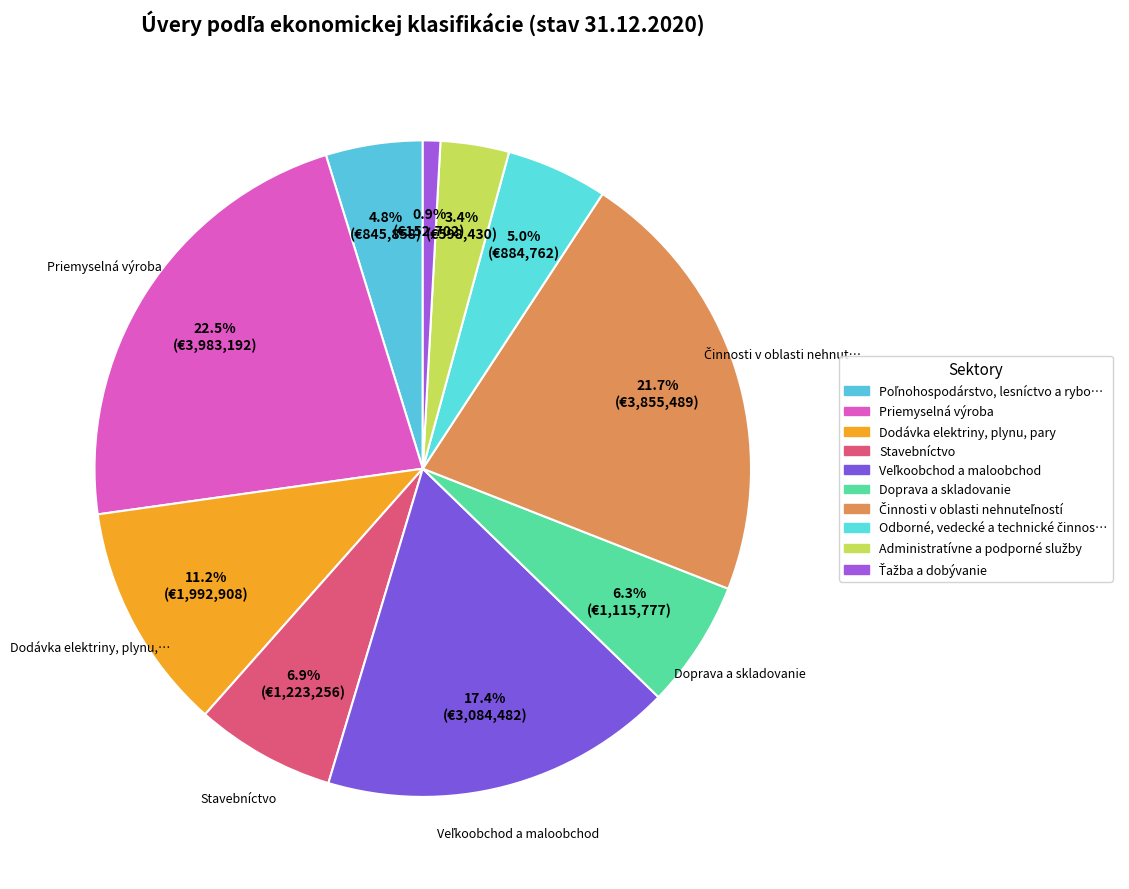

How many slices are in this pie chart?

10